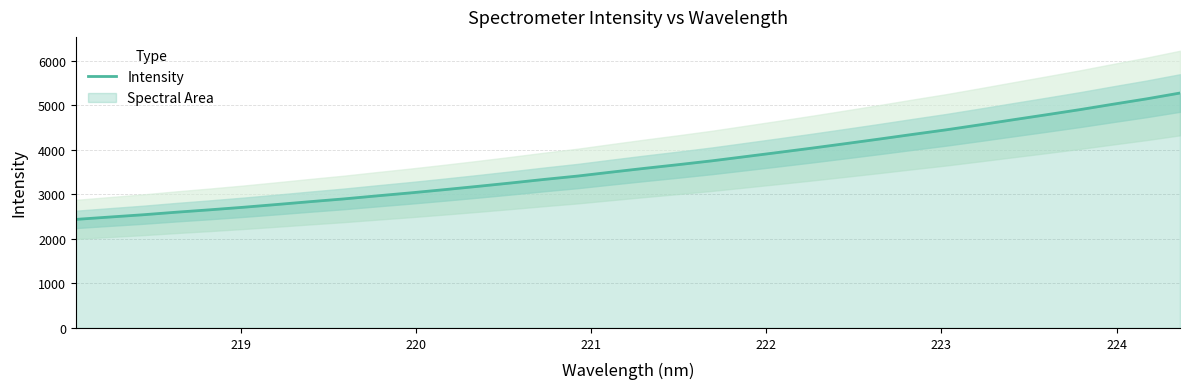

How many series are shown in this chart?

1